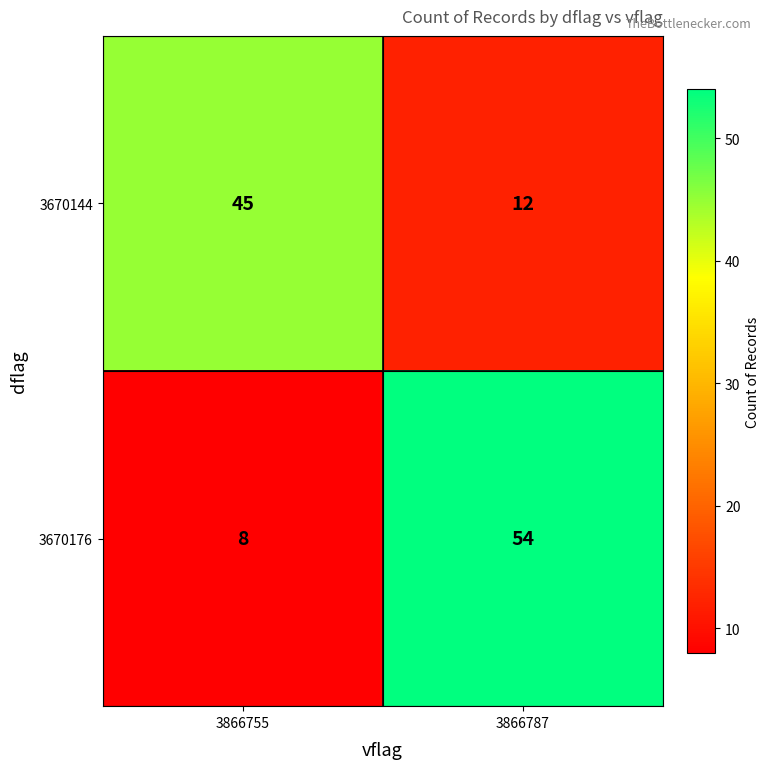

Which series changed the most between 3866755 and 3866787?

3670176